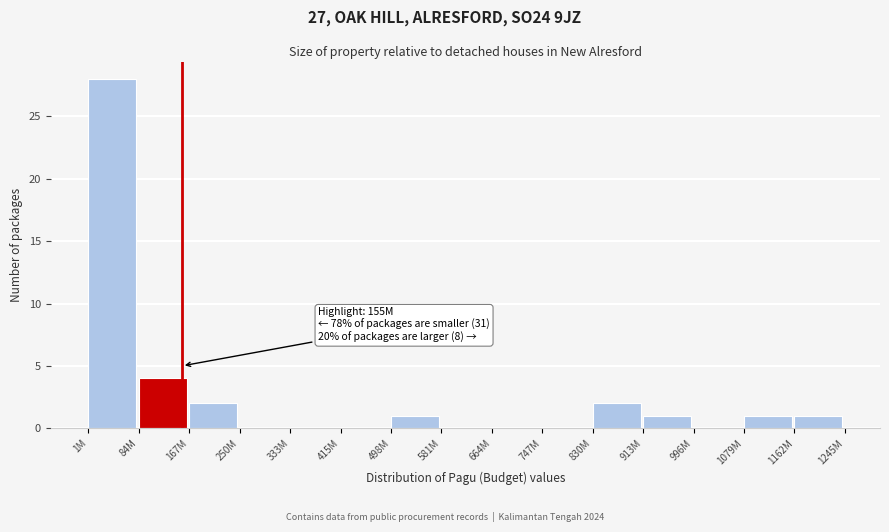

Reading left to right, what are all the values shown in this chart?

1M=28	84M=4	167M=2	250M=0	333M=0	415M=0	498M=1	581M=0	664M=0	747M=0	830M=2	913M=1	996M=0	1079M=1	1162M=1